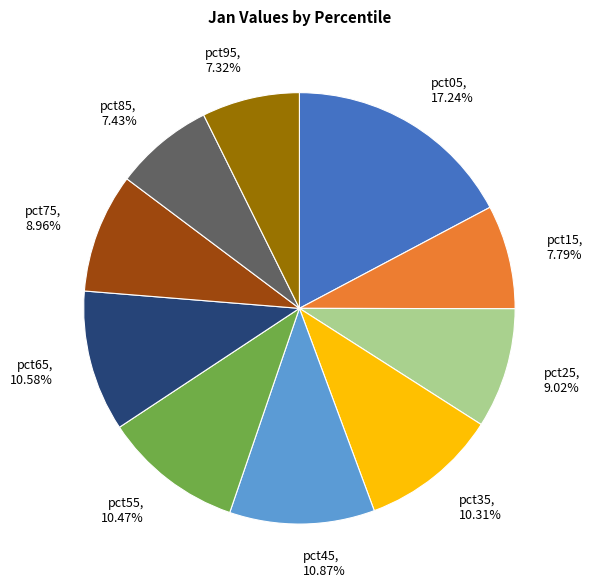

Which category has the biggest portion of the pie?

pct05